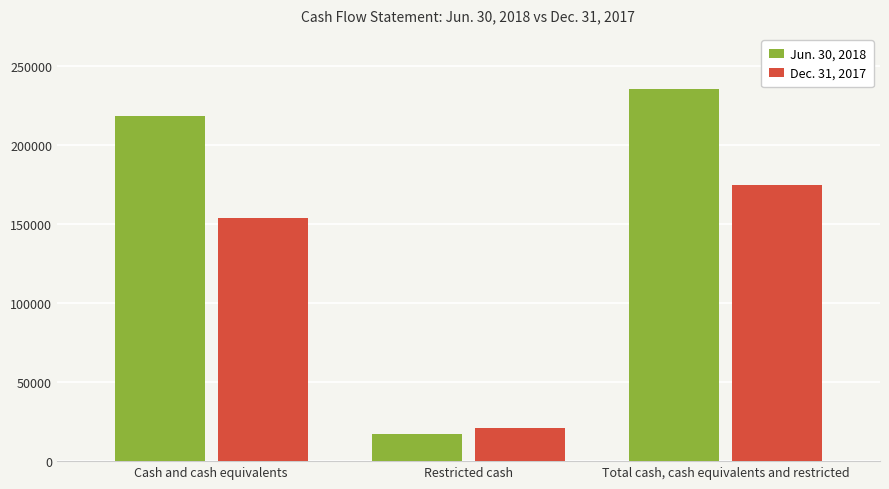

What is the total value across all series at Restricted cash?

37717